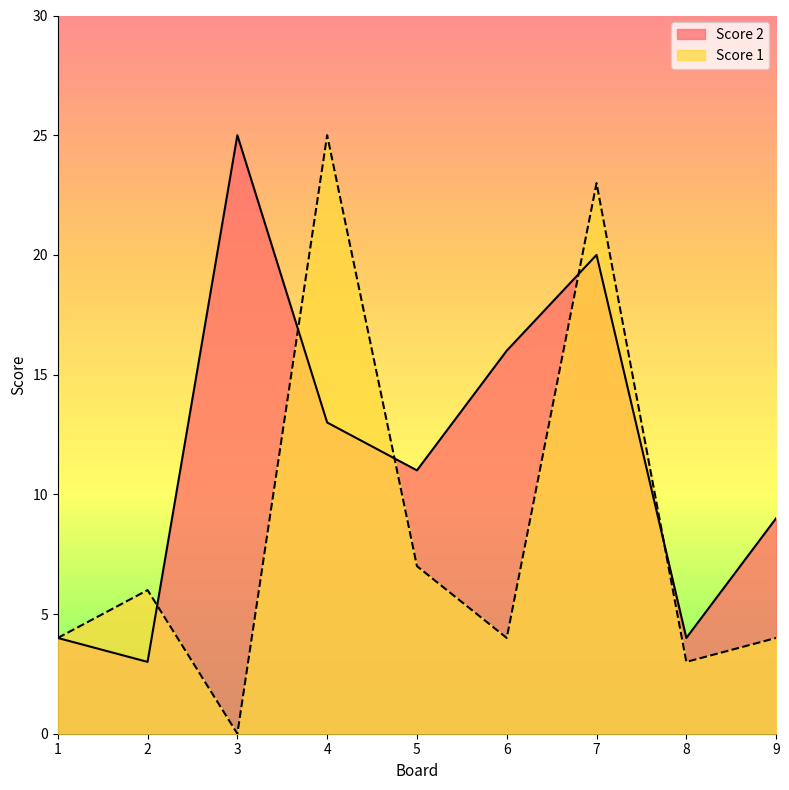

What is the maximum value for Score 1?

25